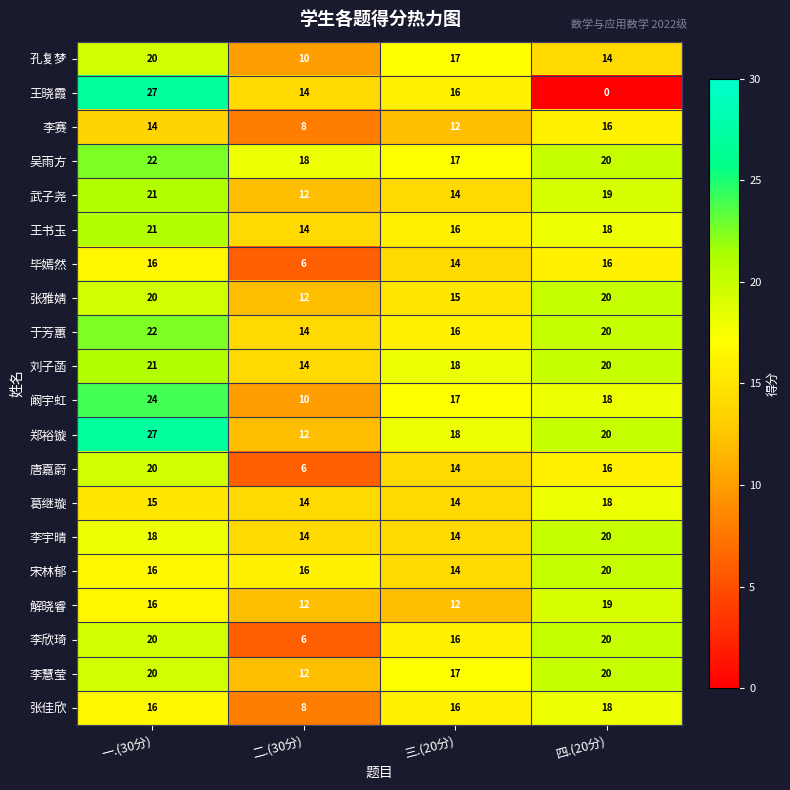

Count the number of categories in the chart.

4